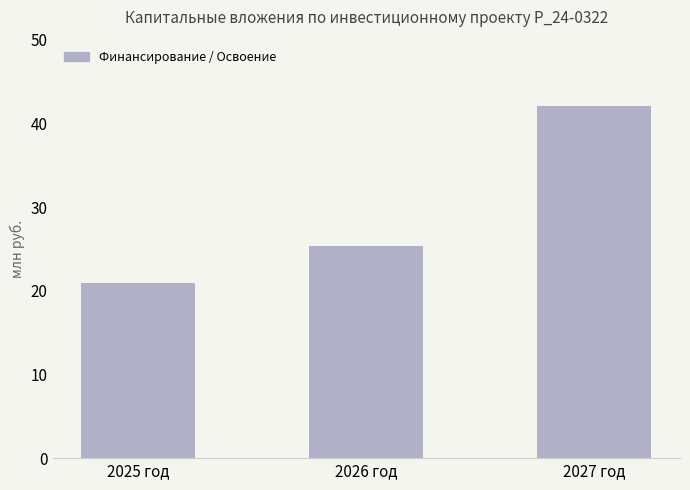

Which has a higher value, 2027 год or 2026 год?

2027 год